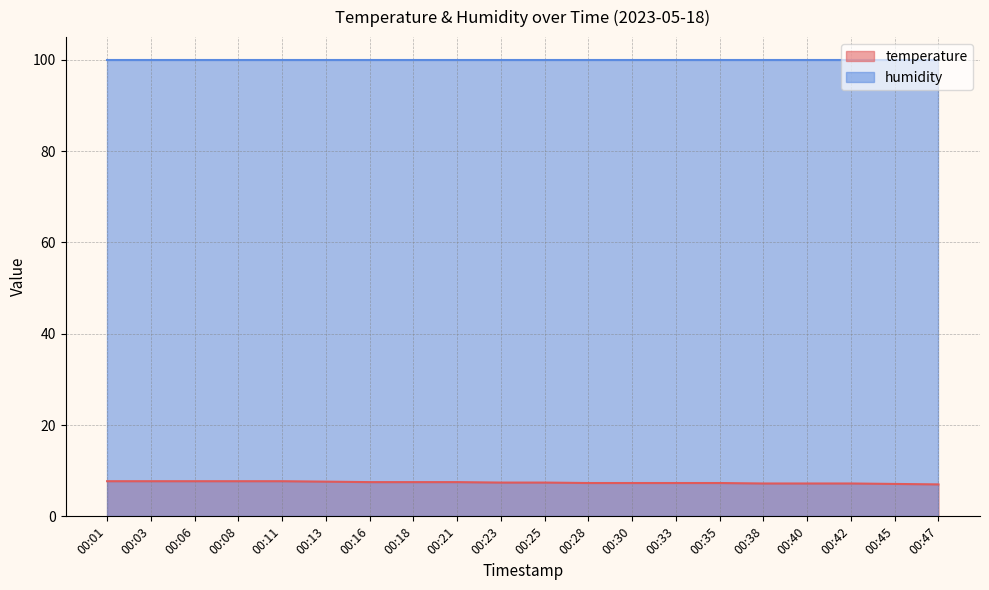

True or false: there are more than 2 points higher than both neighbors.

False